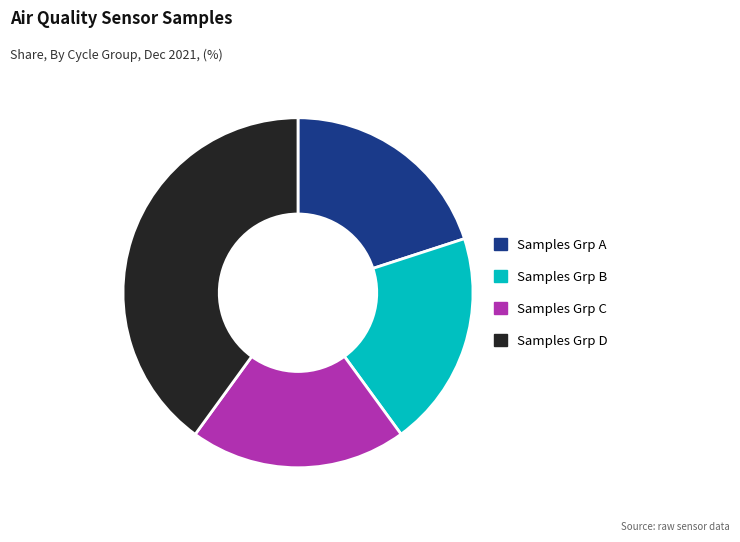

Approximately how many times larger is the value at Samples Grp C compared to Samples Grp D?

0.5